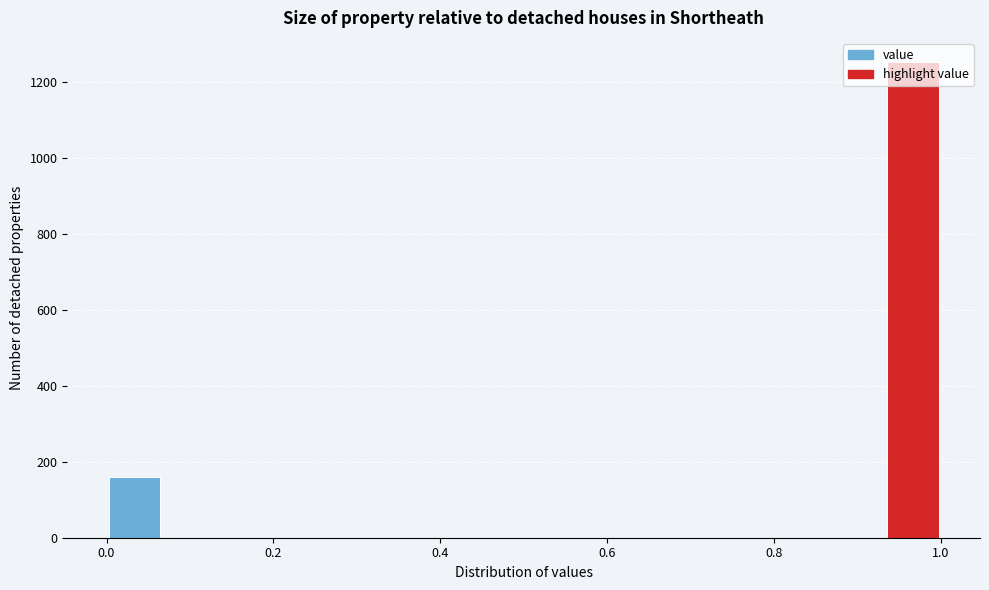

Around what value on the x-axis is the tallest bar? Give the approximate position of its centre, as read against the axis.

0.96